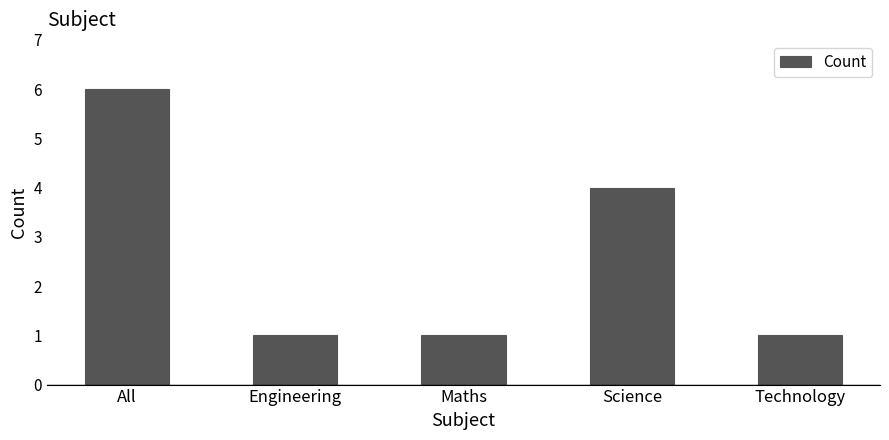

What is the minimum value shown in the chart?

1